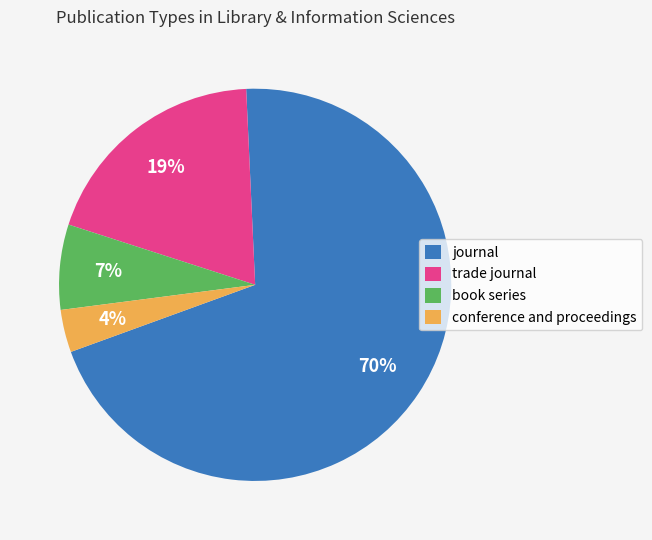

True or false: conference and proceedings accounts for 4% of the total.

True